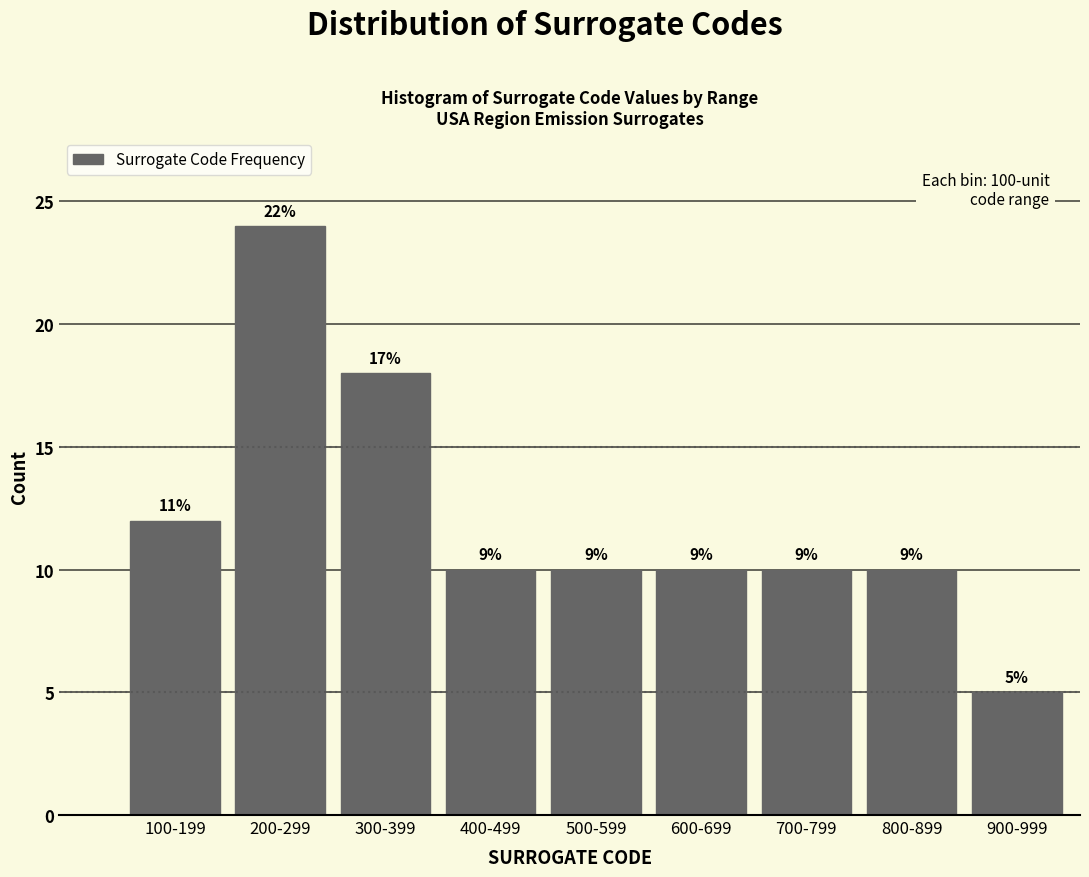

How many bars are there in total?

9